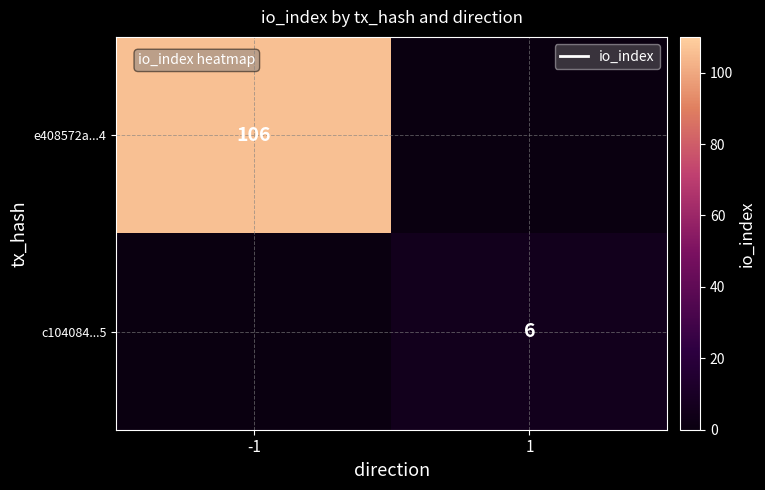

The value of e408572a...4 at -1 is 106. True or false?

True